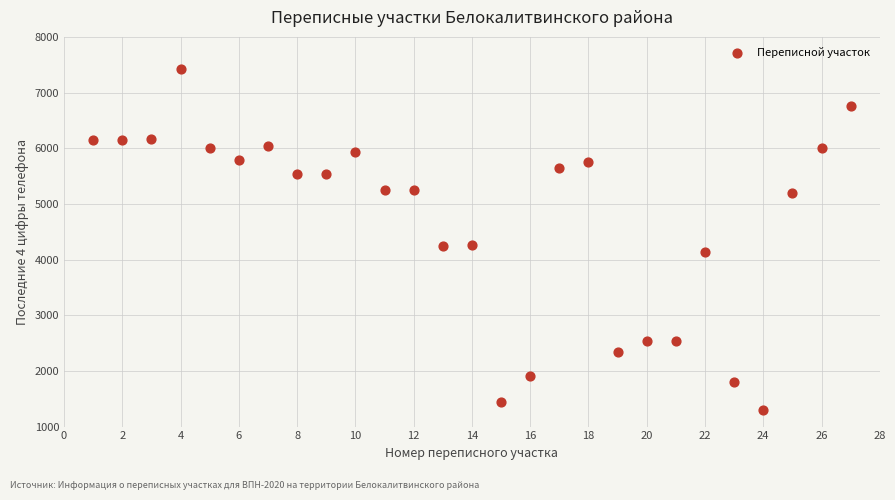

What is the range of Y values (max minus min)?

6131